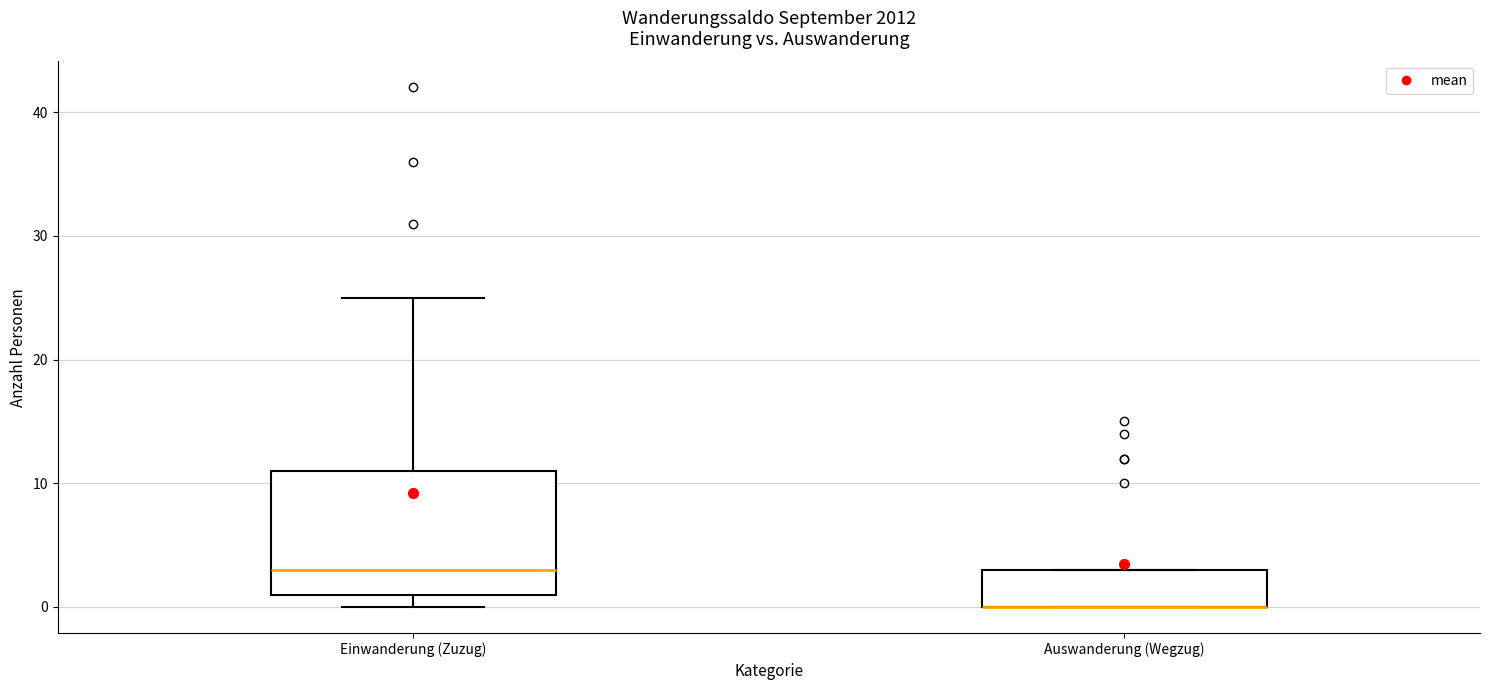

Reading left to right, read every box against the y-axis: the position of its median line, the range the box covers, and the ends of its whiskers. The values are not printed on the chart, so give them approximately, as read against the axis.

Einwanderung (Zuzug): median 3, box 1 to 11, whiskers 0 to 25
Auswanderung (Wegzug): median 0 (drawn on the box's lower edge), box 0 to 3, whiskers 0 to 3